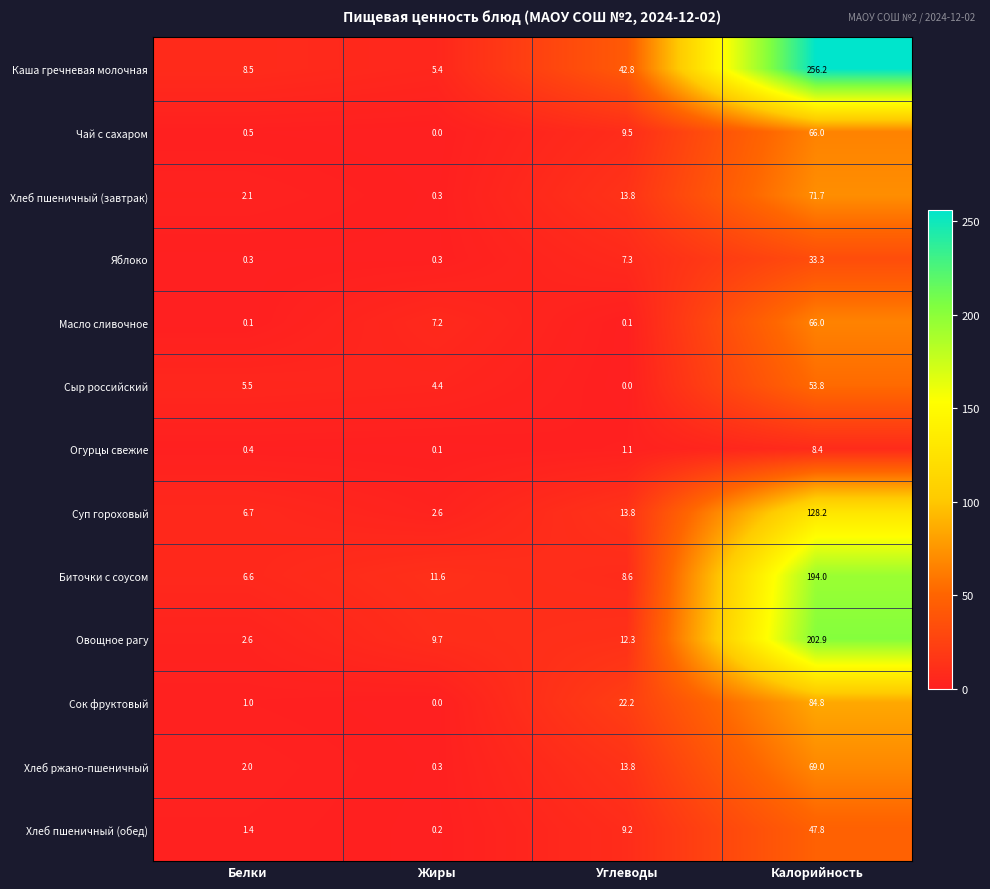

List the labels in order of Сыр российский value, largest first.

Калорийность, Белки, Жиры, Углеводы